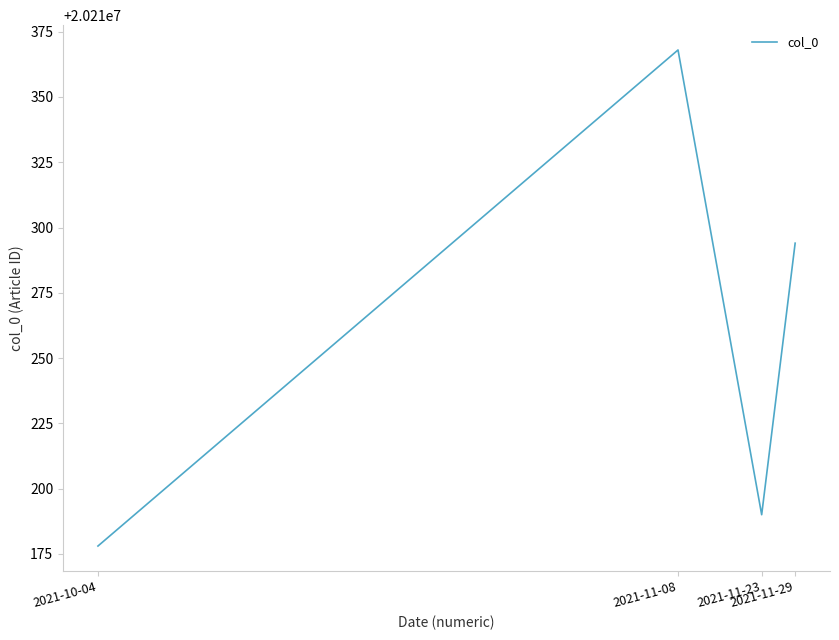

What is the maximum value shown in the chart?

20210368